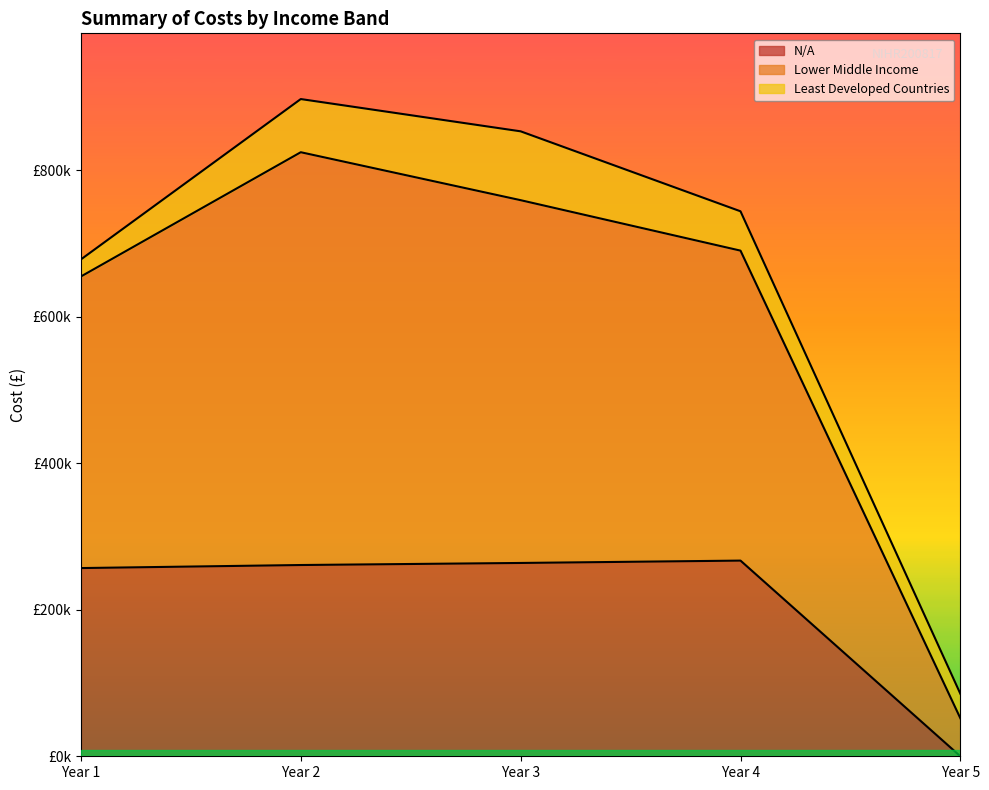

What is the spread (max minus min) of values at Year 5?

85234.0